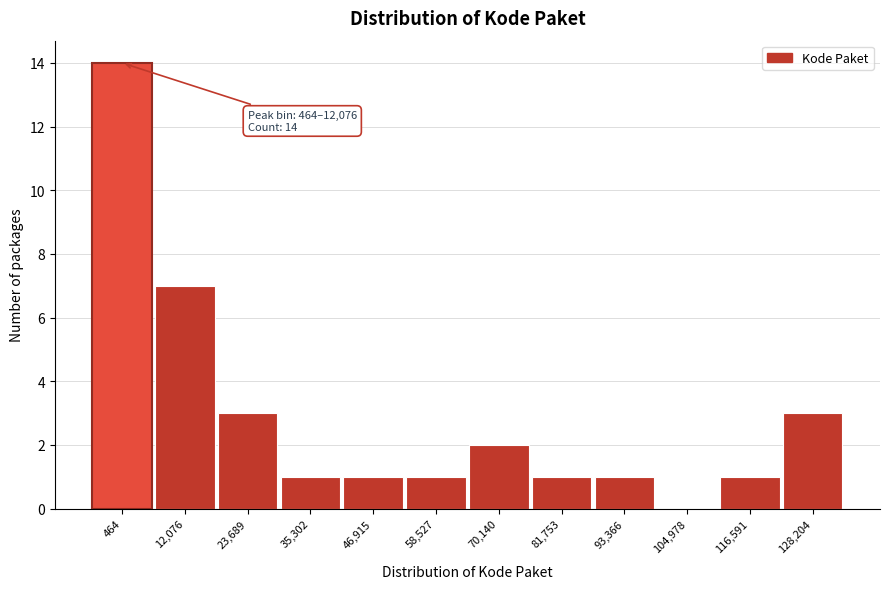

Reading right to left, transcribe all the data shown in this chart.

128,204=3	116,591=1	104,978=0	93,366=1	81,753=1	70,140=2	58,527=1	46,915=1	35,302=1	23,689=3	12,076=7	464=14